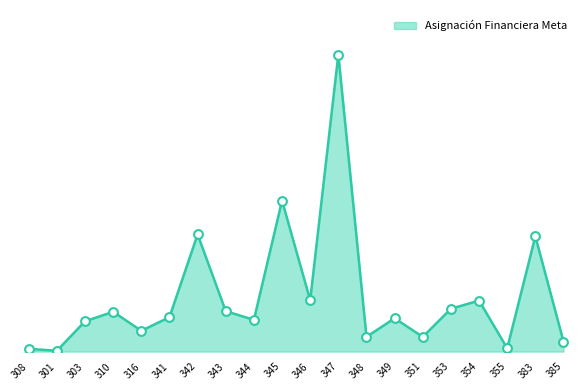

What is the ratio of the value at 347 to the value at 354?

5.8